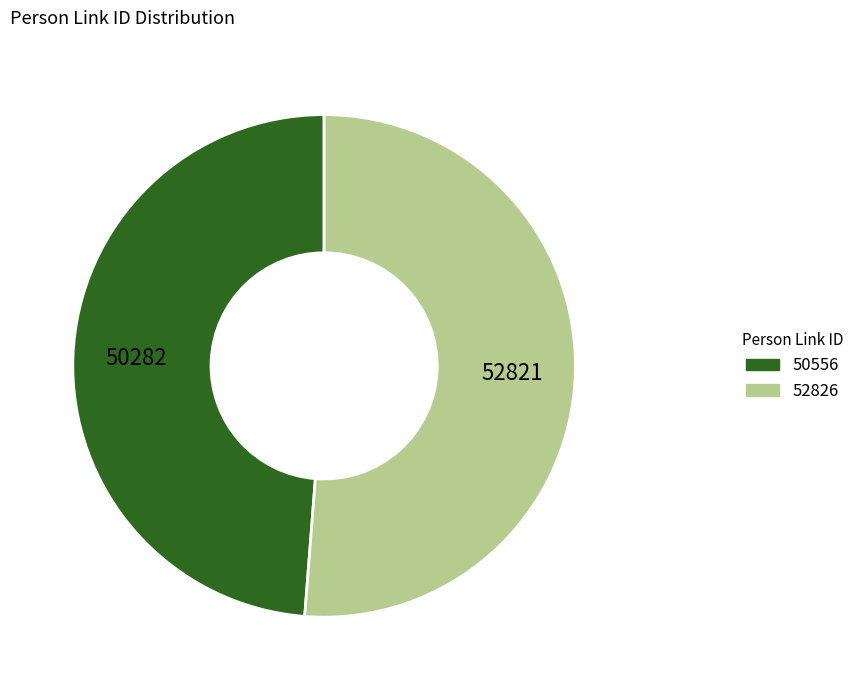

Which slice is the largest?

52826